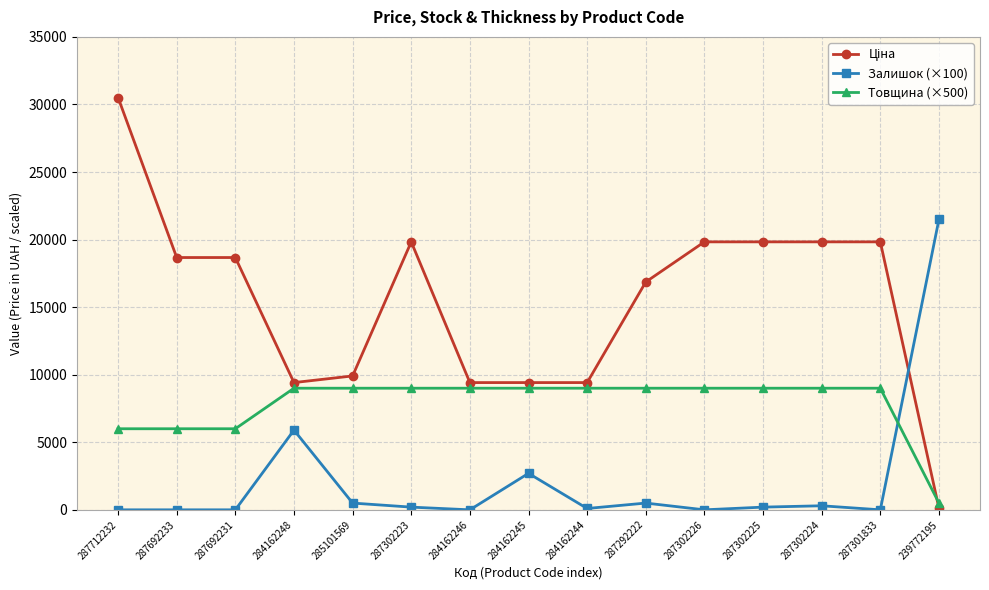

What is the label of the 13th point from the right?

287692231